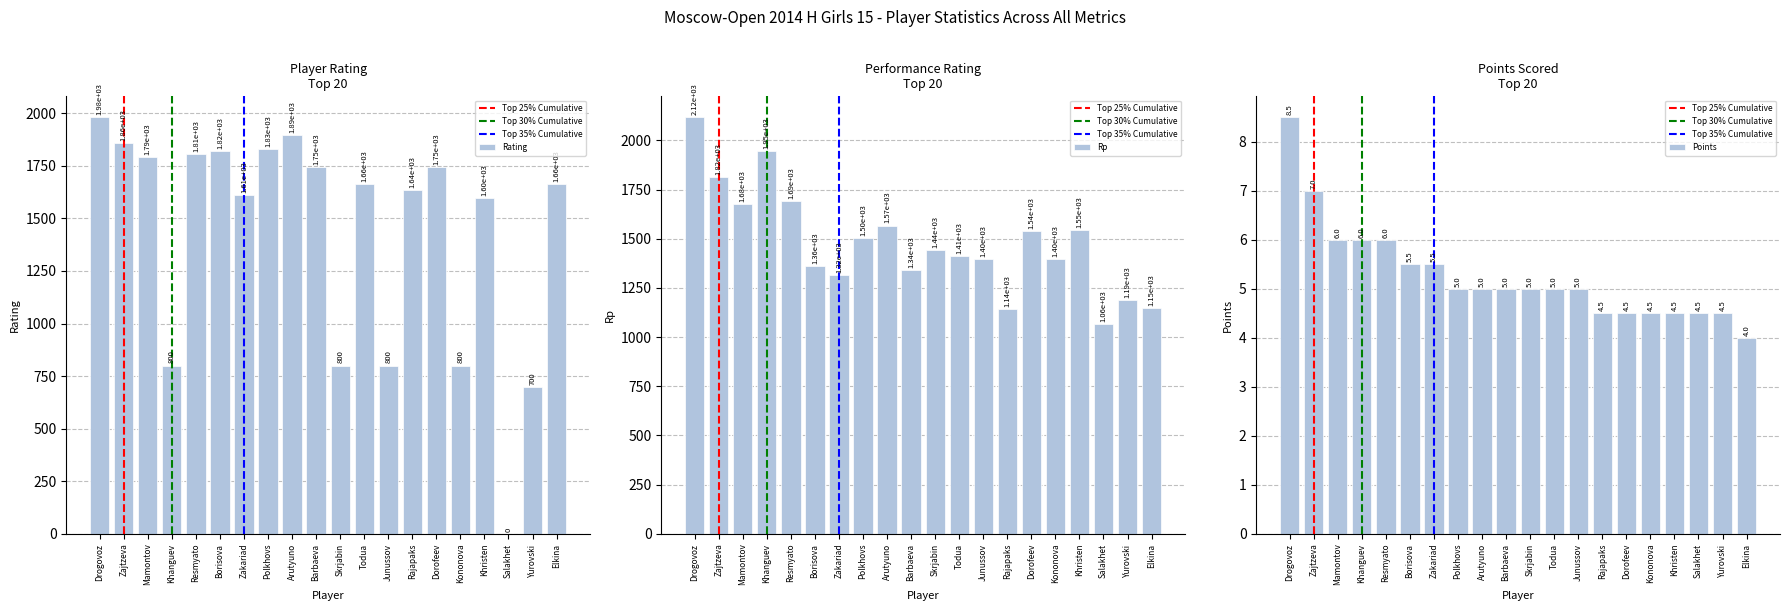

How many values in the Rating series are below 1665?

10